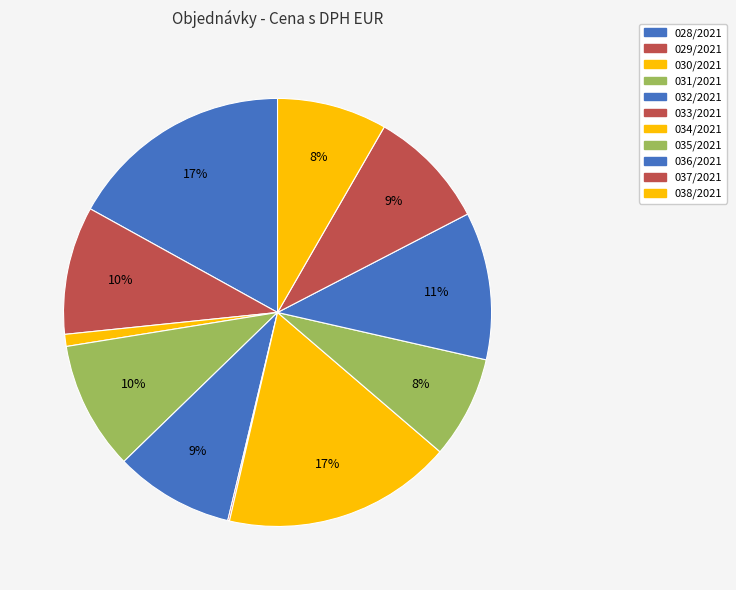

Does any single category account for the majority?

No